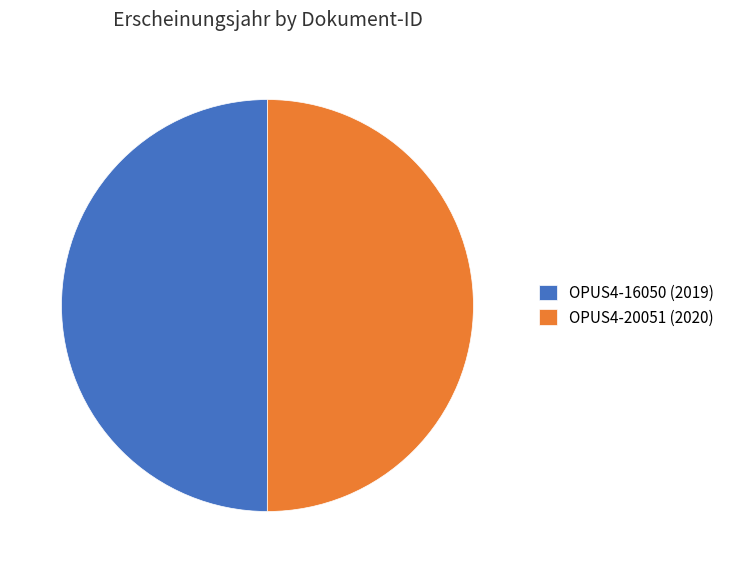

What is the ratio of the value at OPUS4-20051 (2020) to the value at OPUS4-16050 (2019)?

1.0